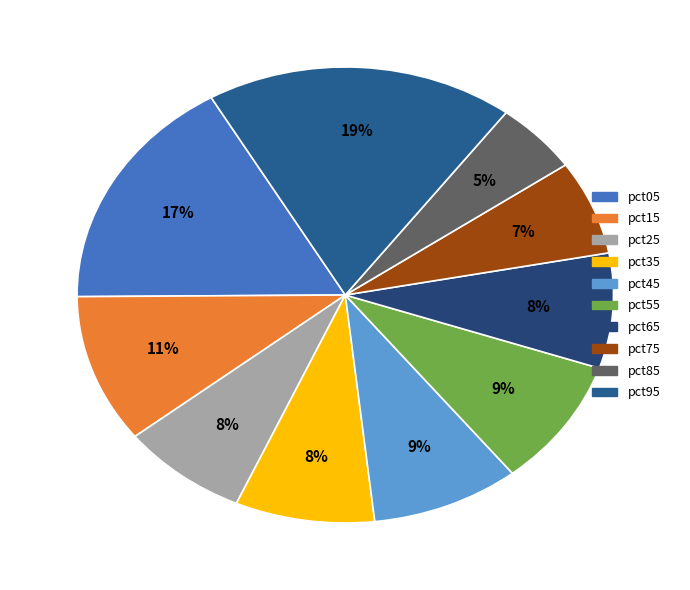

How many segments does this pie chart have?

10